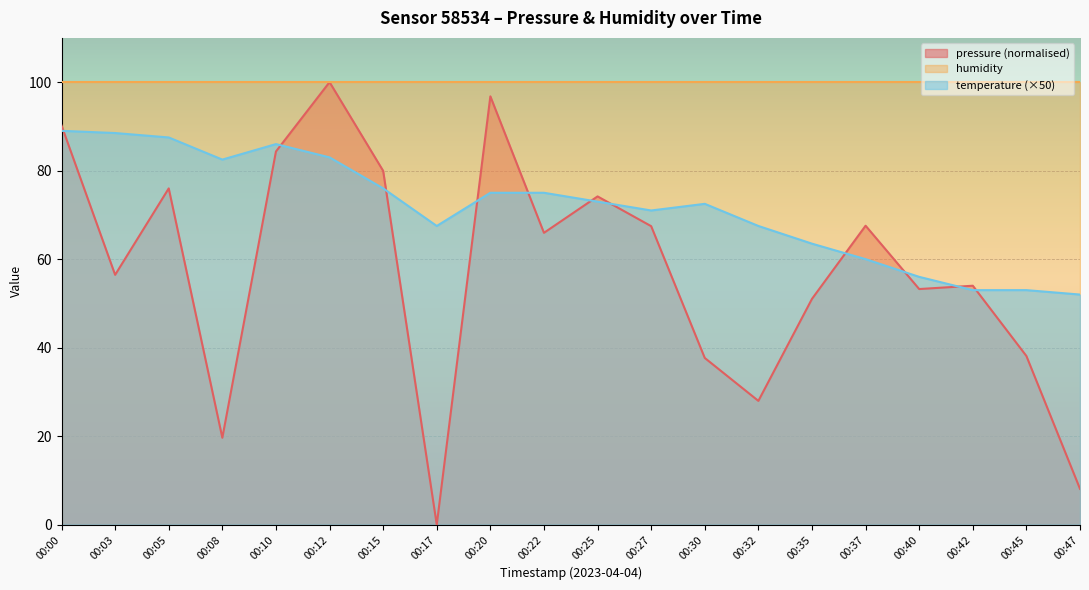

At which category is the sum across all series the highest?

00:12